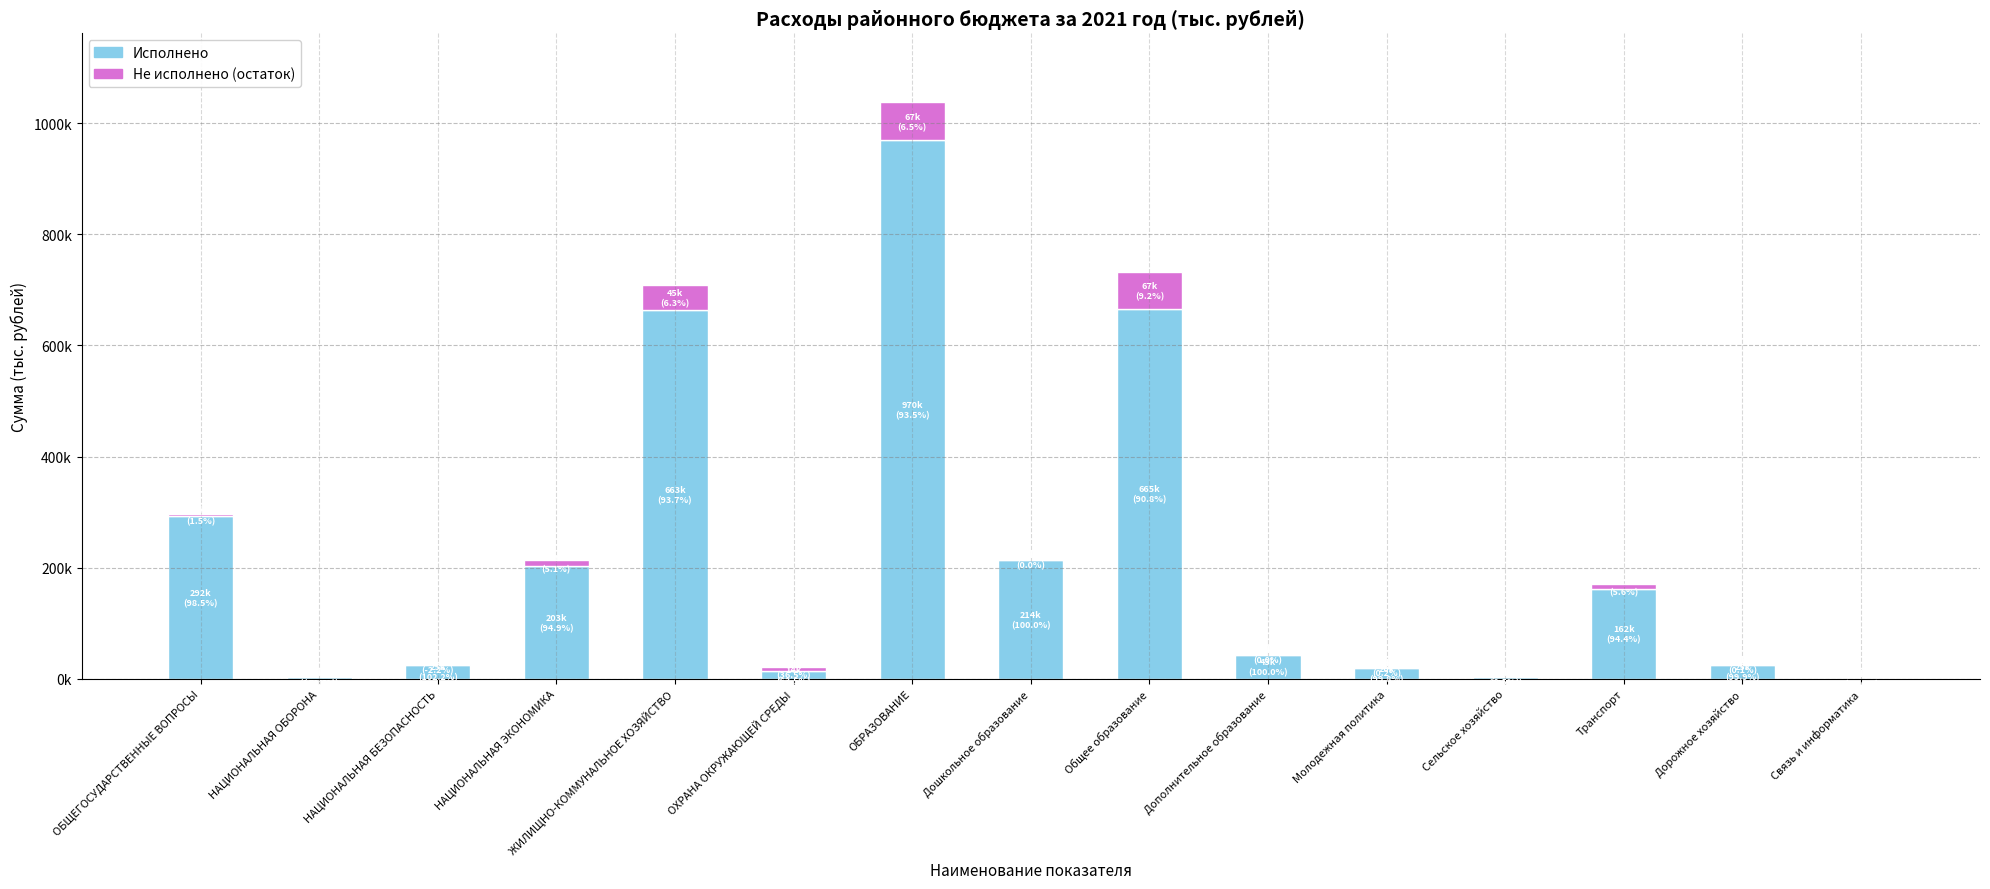

What are all the series names shown in the legend?

Исполнено, Не исполнено (остаток)